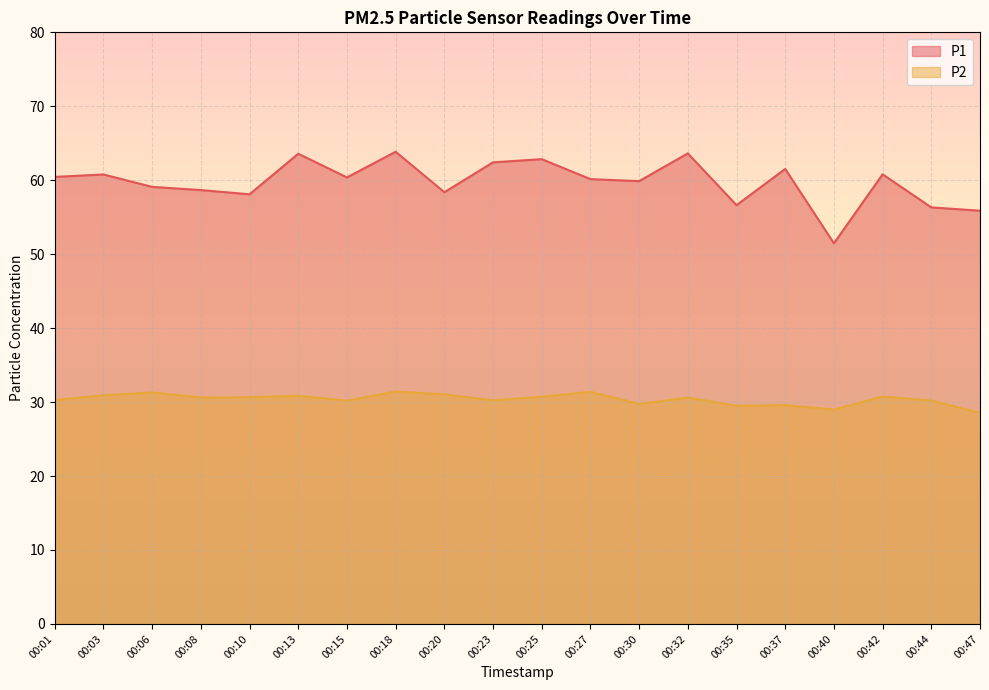

List the series in order of their peak value, lowest first.

P2, P1